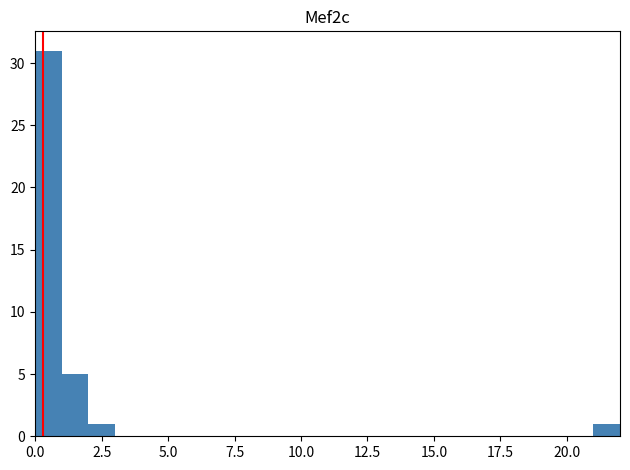

Read against the x-axis, roughly where is the centre of the tallest bar?

0.5